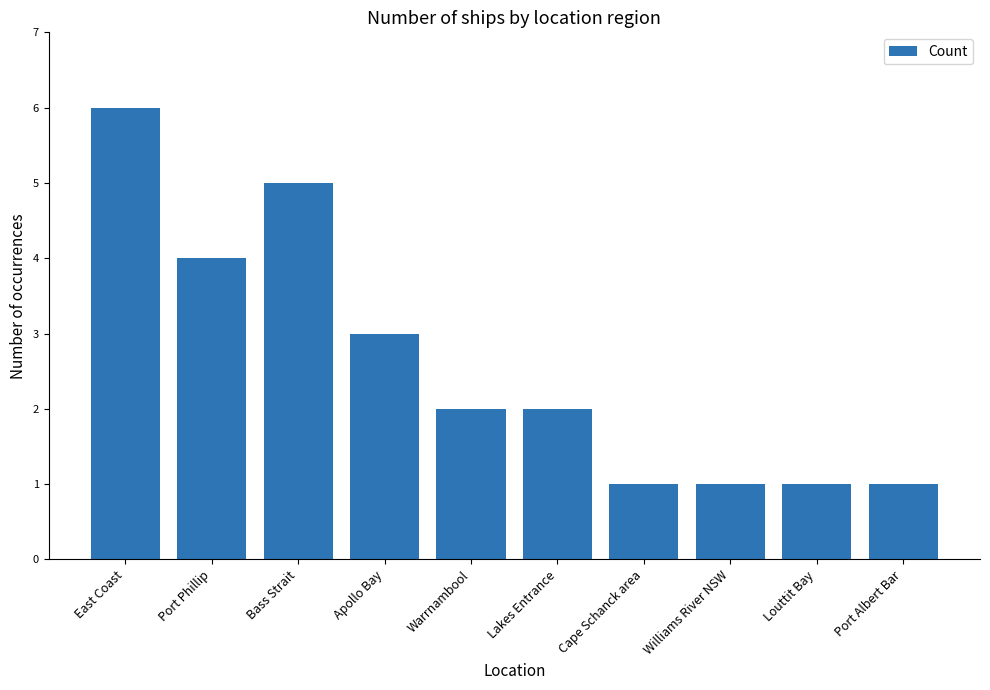

Approximately how many times larger is the value at Port Albert Bar compared to Bass Strait?

0.2